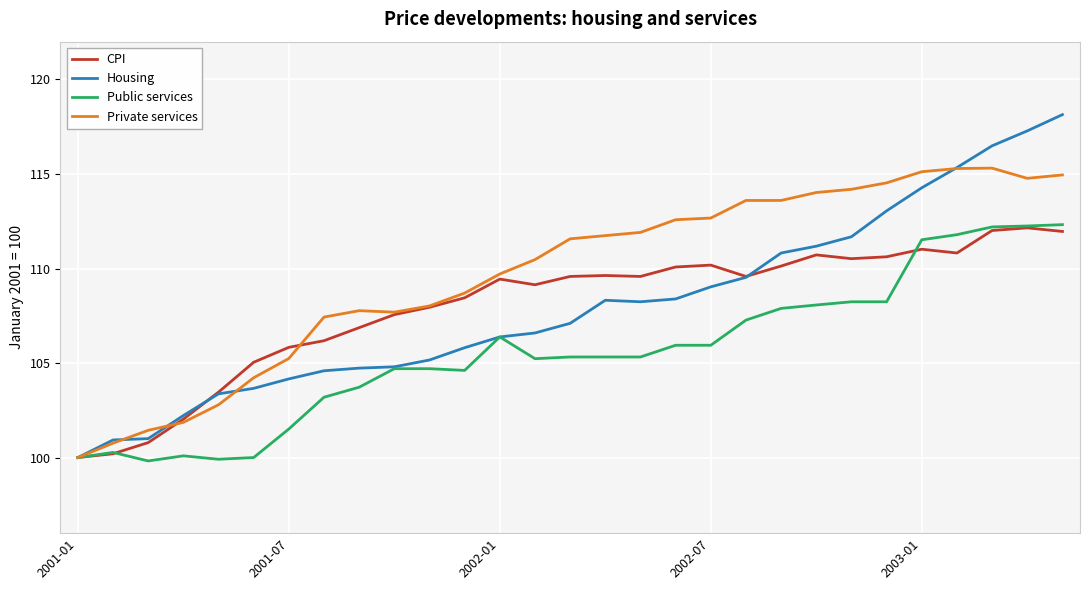

What is the lowest value of the Private services series?

100.0